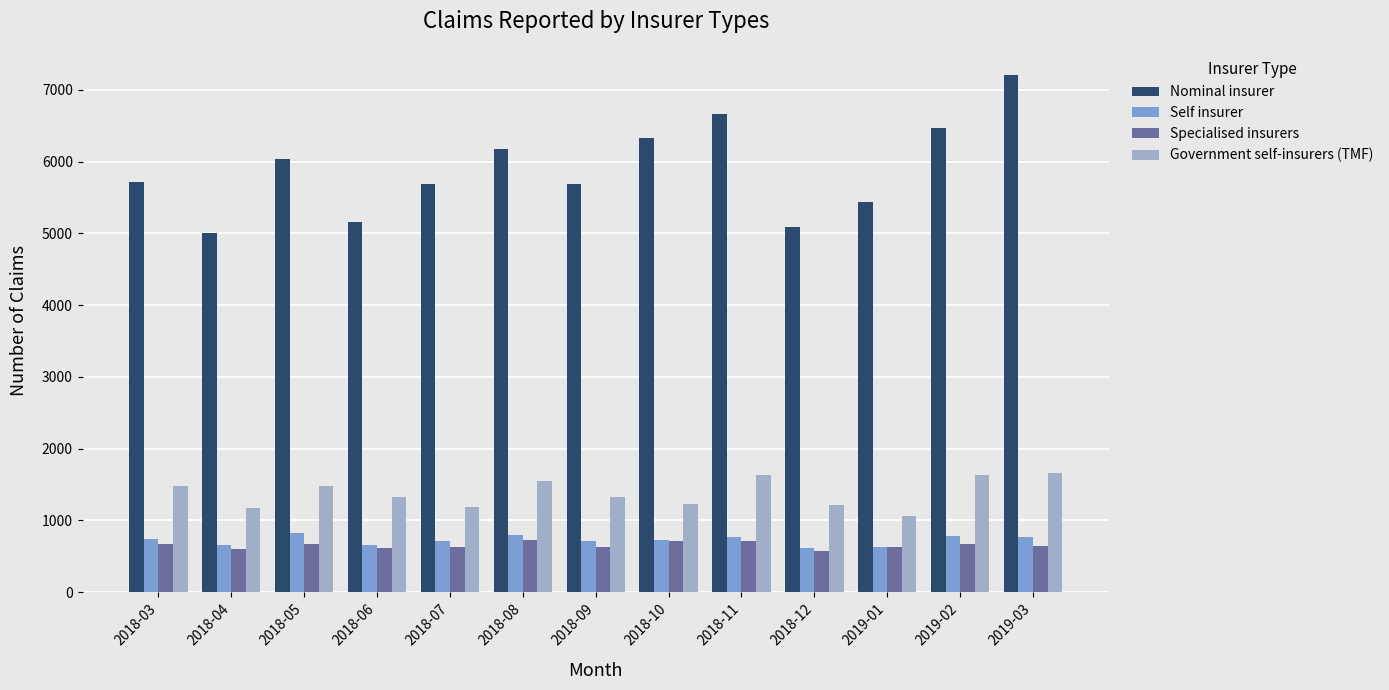

What is the sum of the Government self-insurers (TMF) values at 2018-06 and 2018-11?

2955